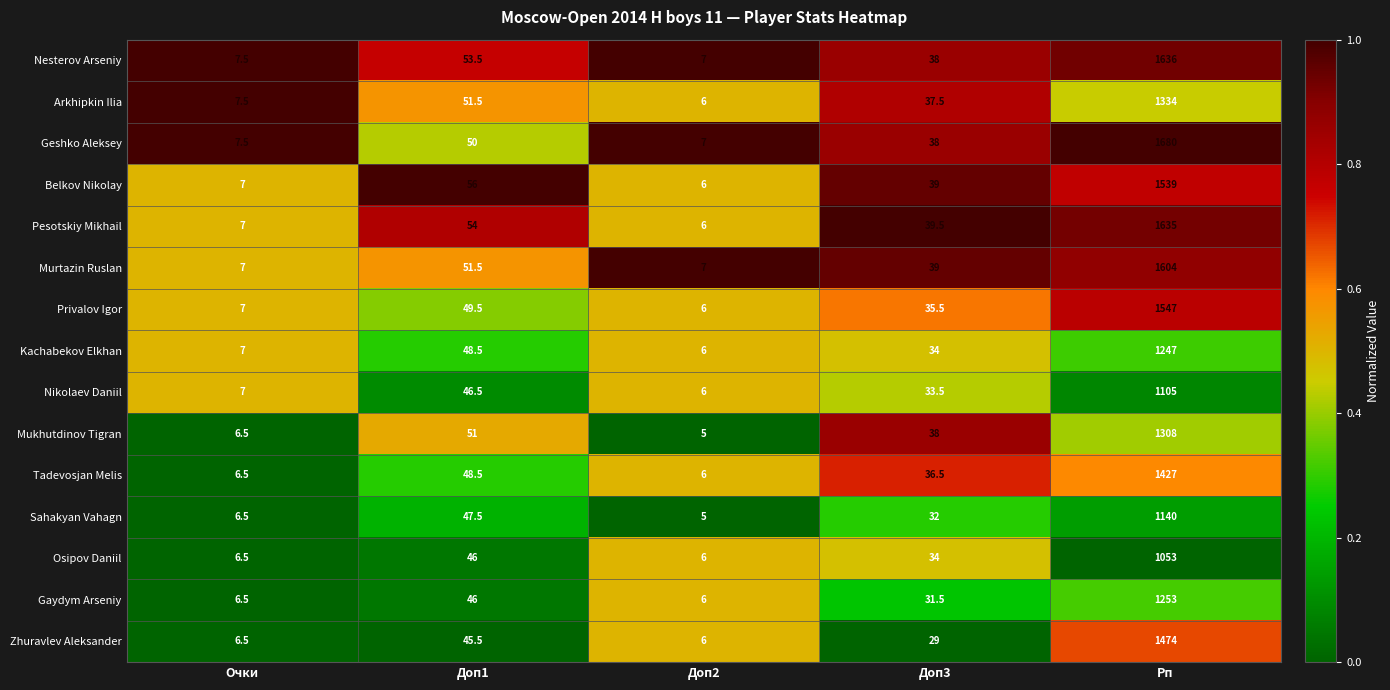

Which series has the largest total across all categories?

Geshko Aleksey